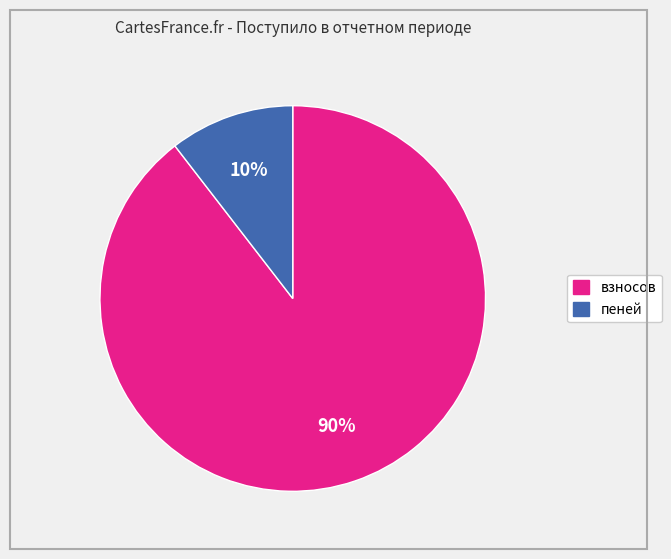

Is the sum of пеней and взносов greater than half?

Yes